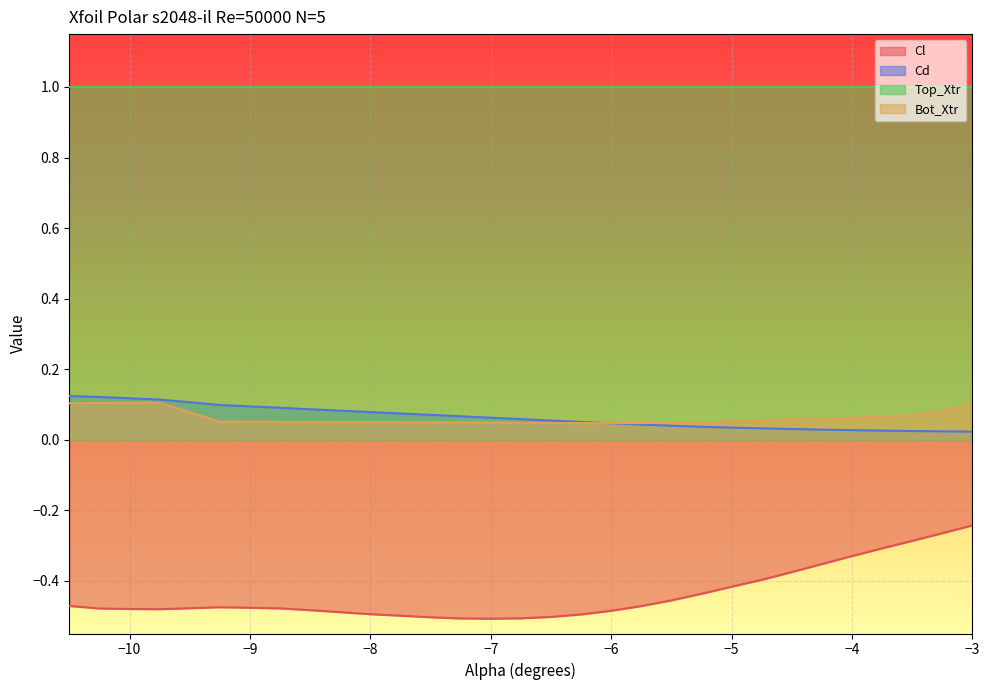

List the labels in order of Cl value, largest first.

-3.0, -3.25, -3.5, -3.75, -4.0, -4.25, -4.5, -4.75, -5.0, -5.25, -5.5, -10.5, -5.75, -9.25, -9.0, -8.75, -10.25, -10.0, -9.75, -8.5, -6.0, -8.25, -8.0, -6.25, -7.75, -6.5, -7.5, -6.75, -7.25, -7.0